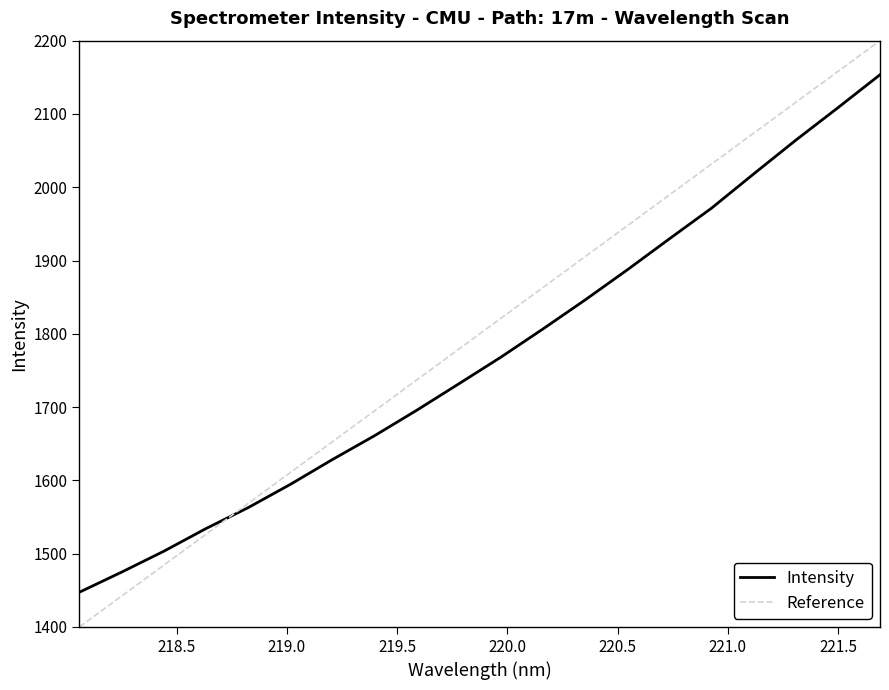

List the labels in order of value, largest first.

221.6902, 221.4993, 221.3083, 221.1174, 220.9264, 220.7354, 220.5444, 220.3533, 220.1623, 219.9712, 219.7801, 219.589, 219.3979, 219.2067, 219.0156, 218.8244, 218.6332, 218.442, 218.2508, 218.0596